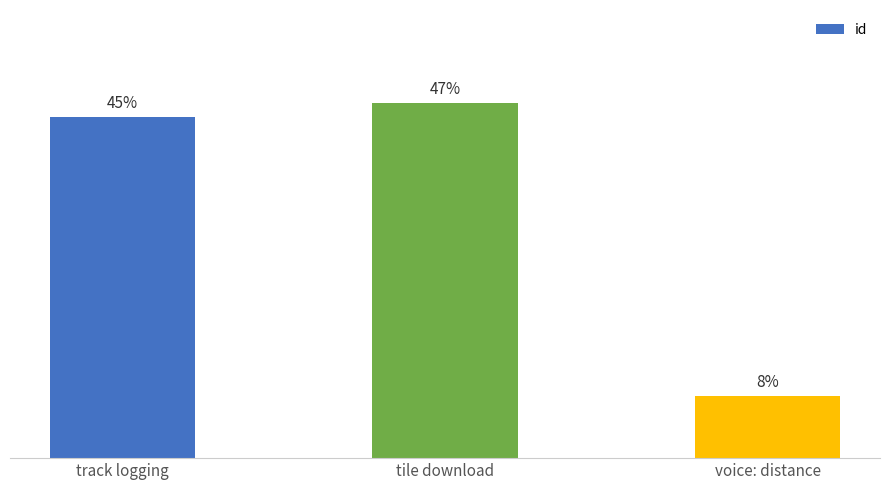

Does the chart contain stacked bars?

No